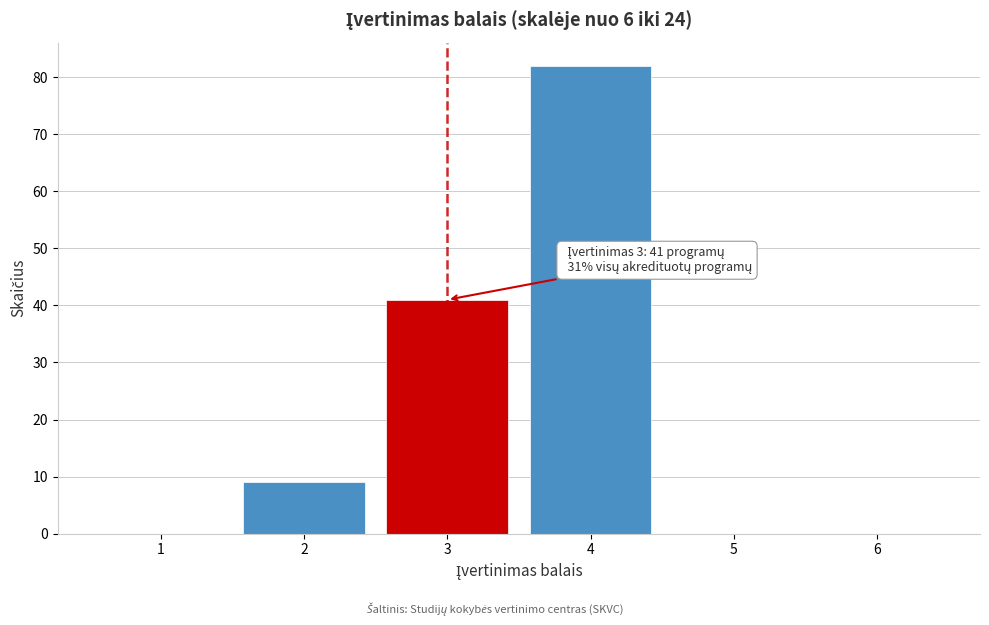

Over which range of the x-axis is the bar tallest?

3.5 to 4.5